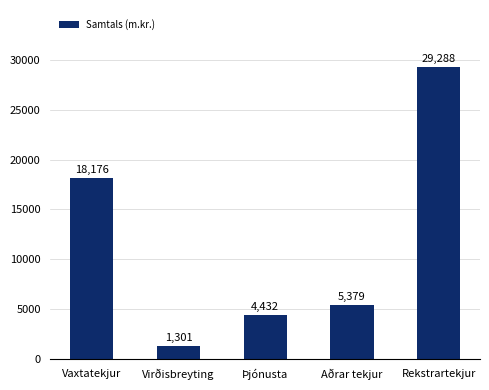

What is the change in value from Þjónusta to Rekstrartekjur?

+24856